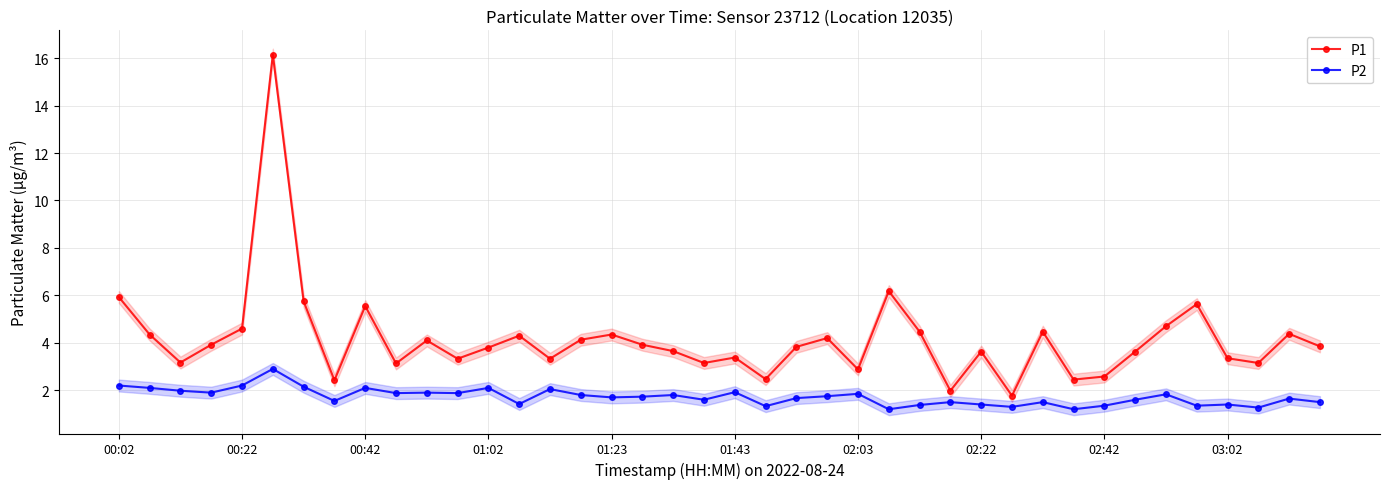

What is the total value across all series at 00:02?

8.1